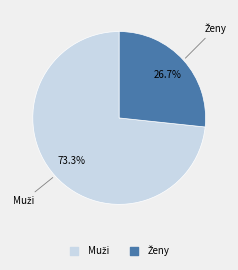

Is there a majority slice in this chart?

Yes